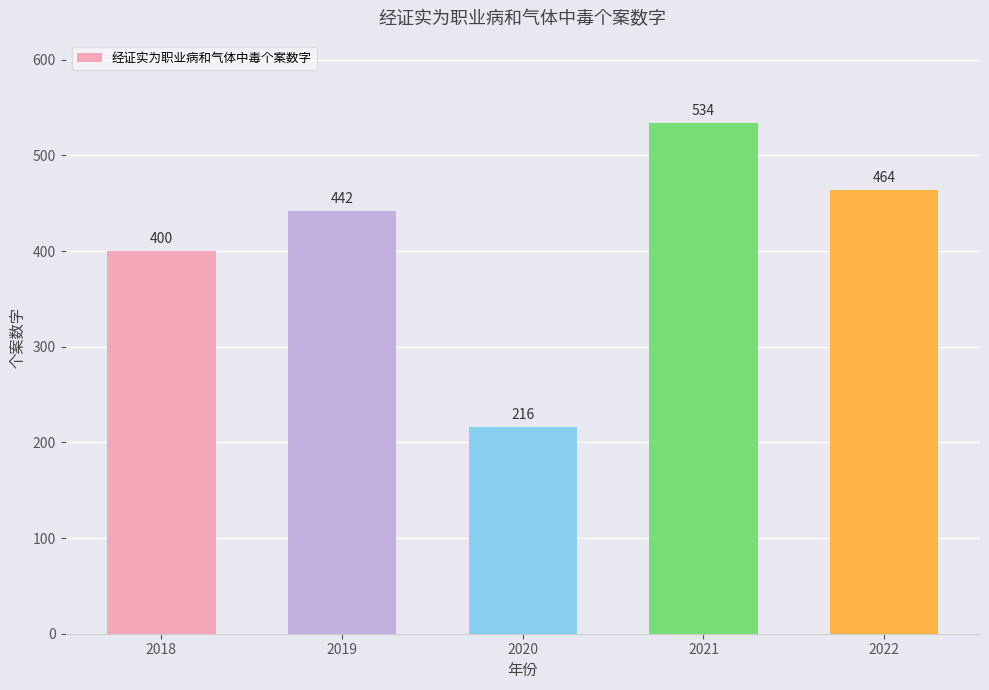

How many values are below 442?

2